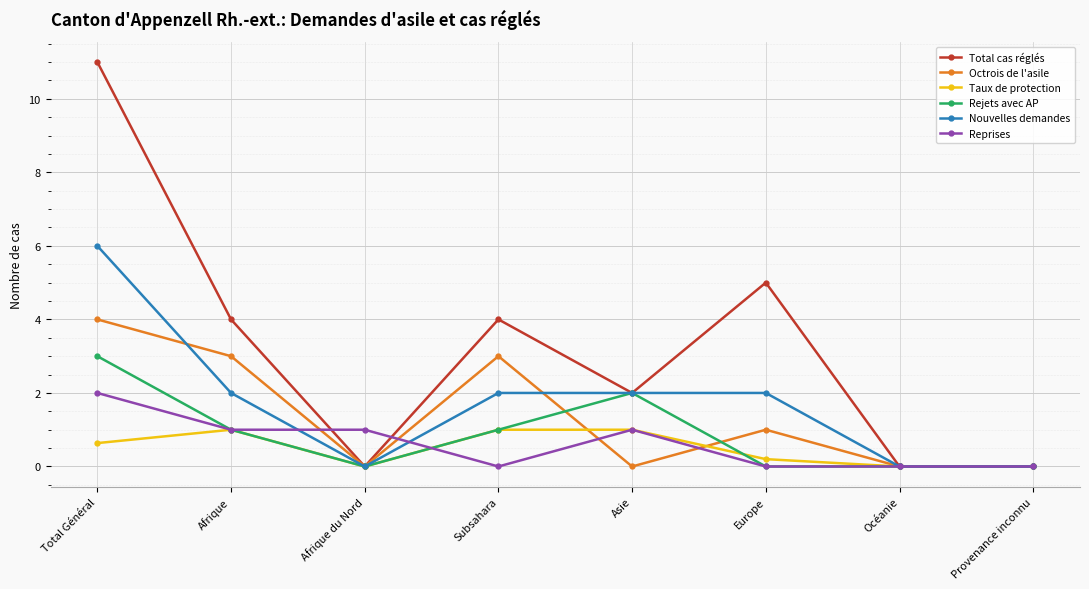

Where is Total cas réglés nearest to the value 5?

Europe